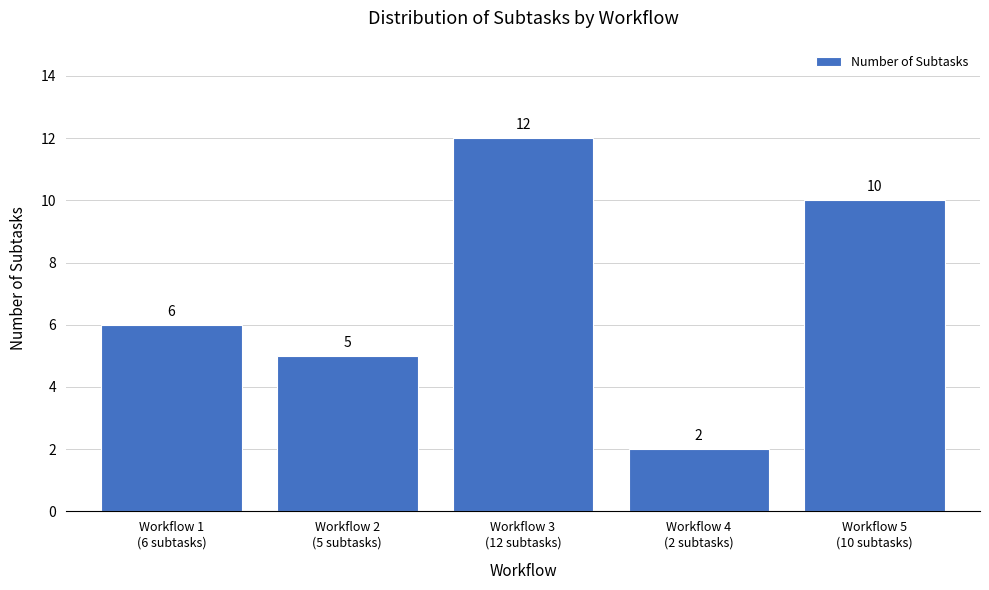

Reading right to left, extract all data points from this chart.

10	2	12	5	6